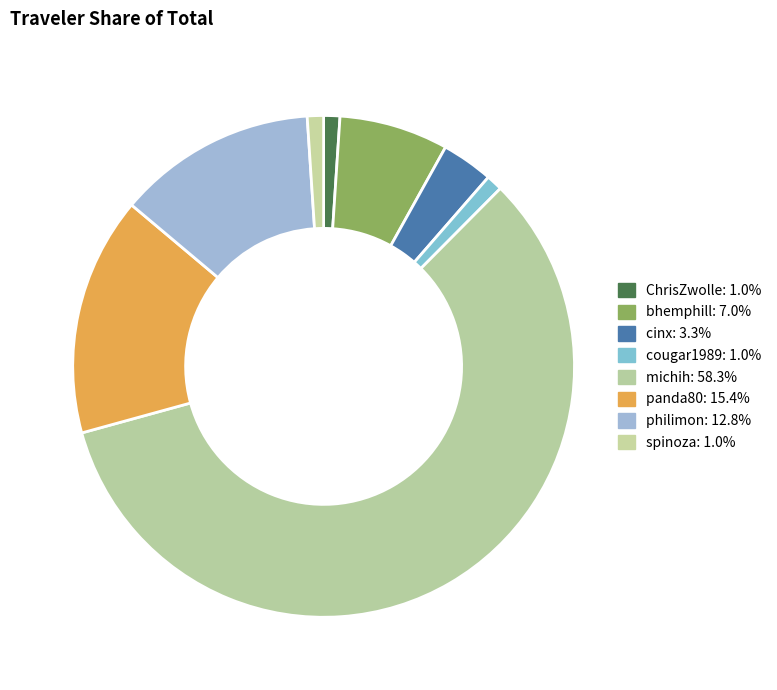

To the nearest percent, what percentage of the pie is michih?

58%